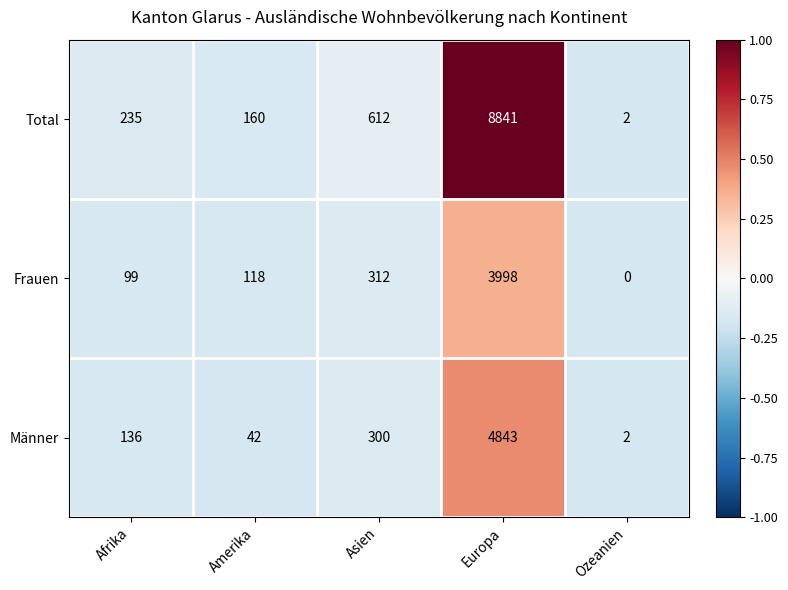

Reading left to right, extract all data points from this chart.

Total: Afrika=235	Amerika=160	Asien=612	Europa=8841	Ozeanien=2
Frauen: Afrika=99	Amerika=118	Asien=312	Europa=3998	Ozeanien=0
Männer: Afrika=136	Amerika=42	Asien=300	Europa=4843	Ozeanien=2